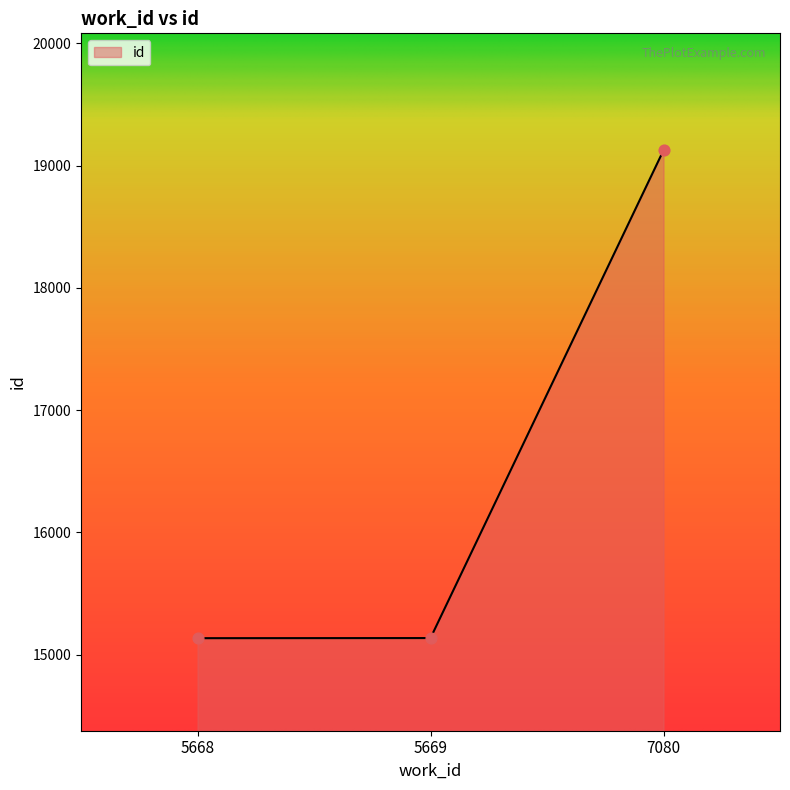

Between 7080 and 5669, which is larger?

7080